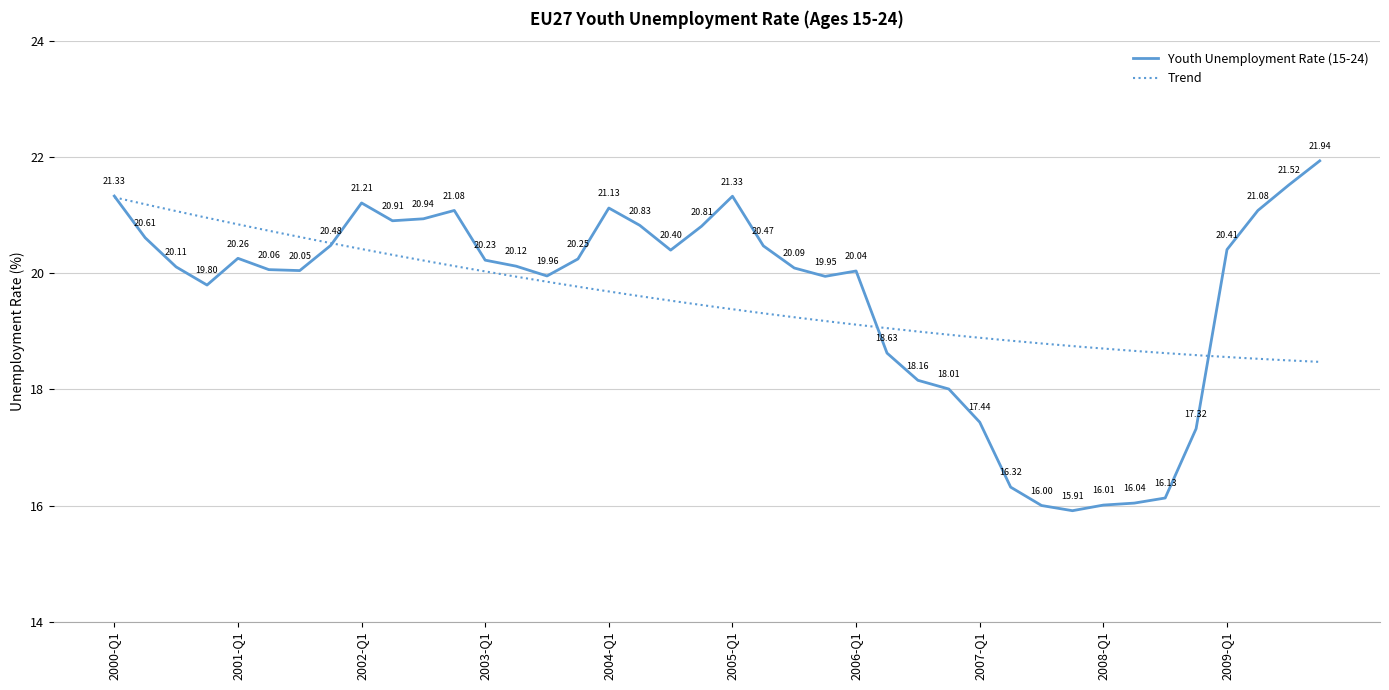

Is it true that the value at 2002-Q1 is 21.2?

True